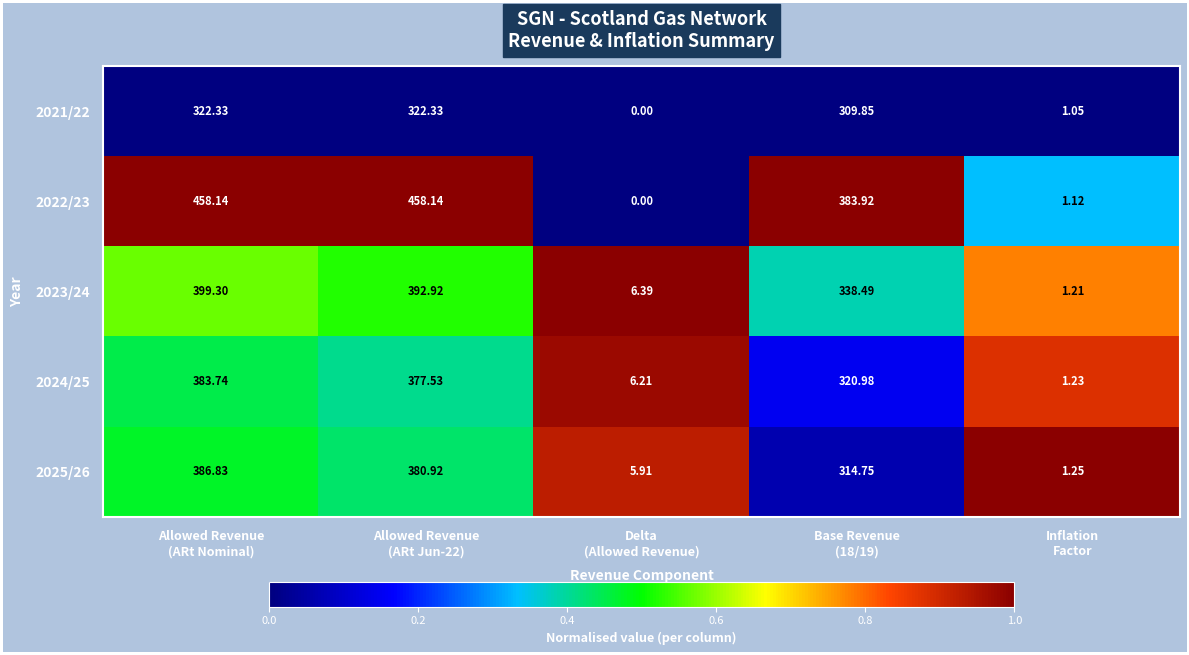

How many series are shown in this chart?

5